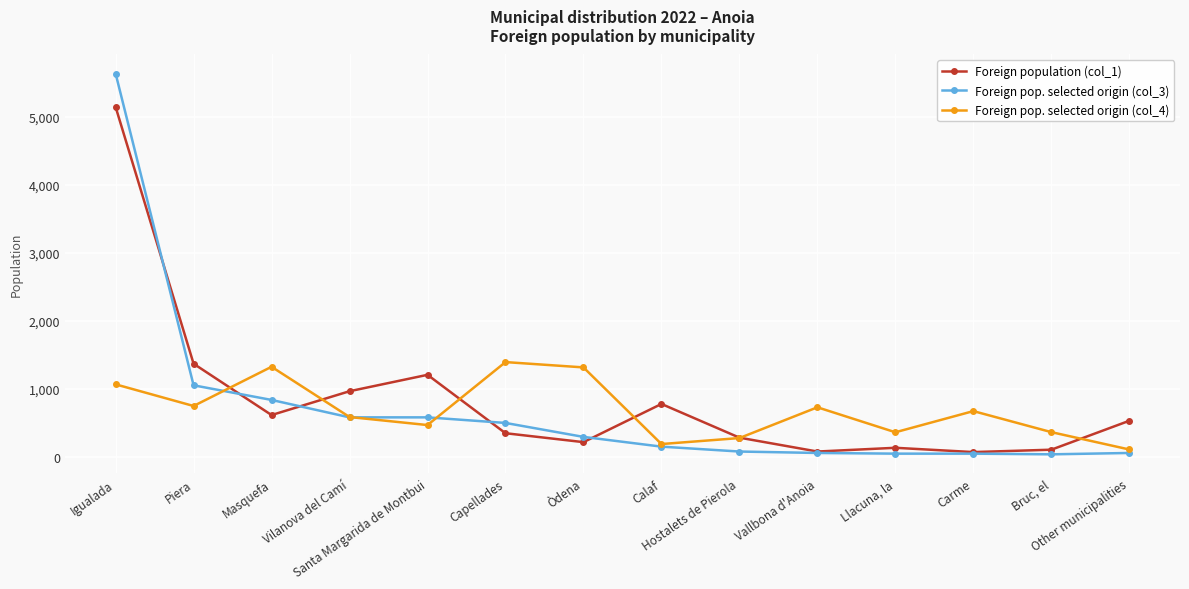

What is the difference between the second highest and second lowest values in the Foreign population (col_1) series?

1290